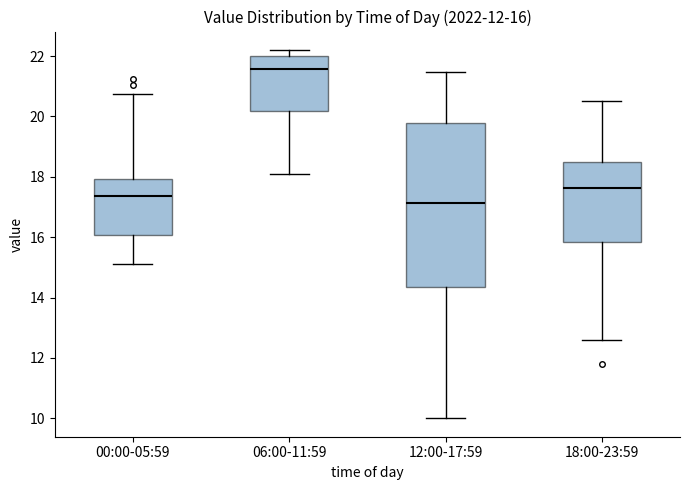

Comparing the boxes themselves (not the whiskers), which one is the tallest?

12:00-17:59